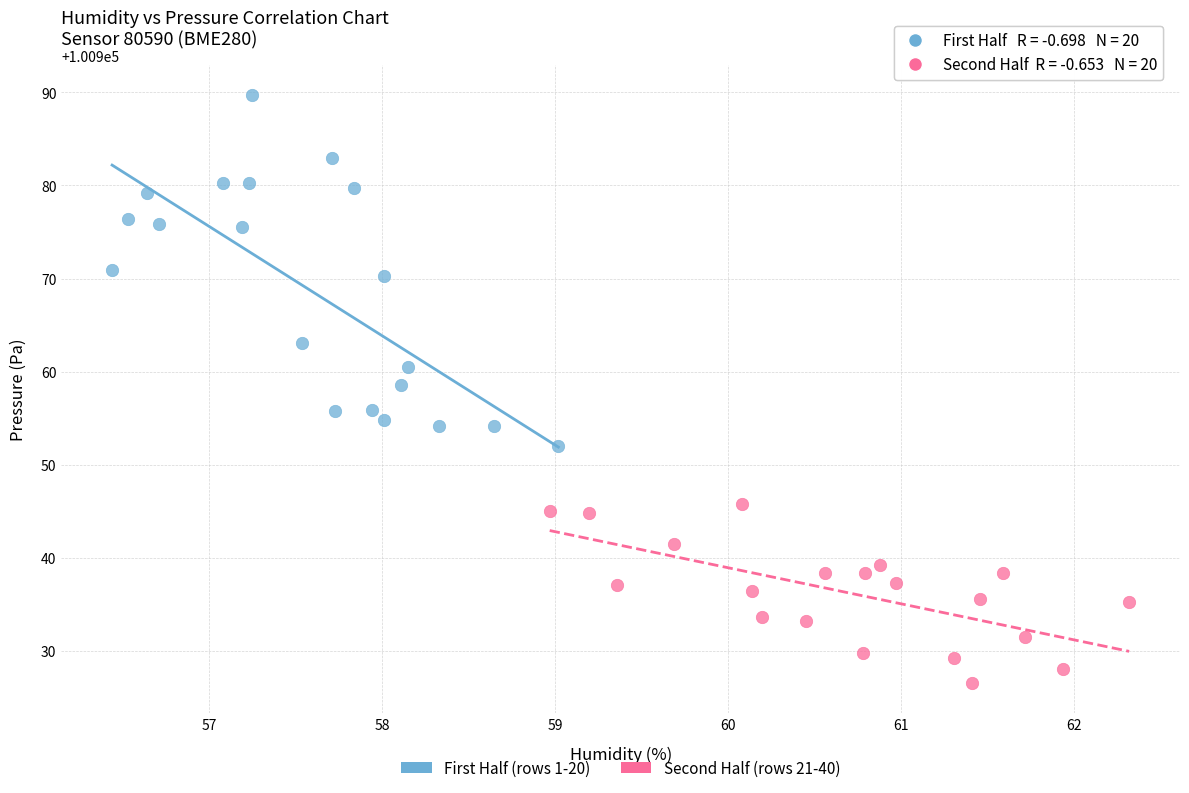

Which series contains the highest Y value?

First Half (rows 1-20)